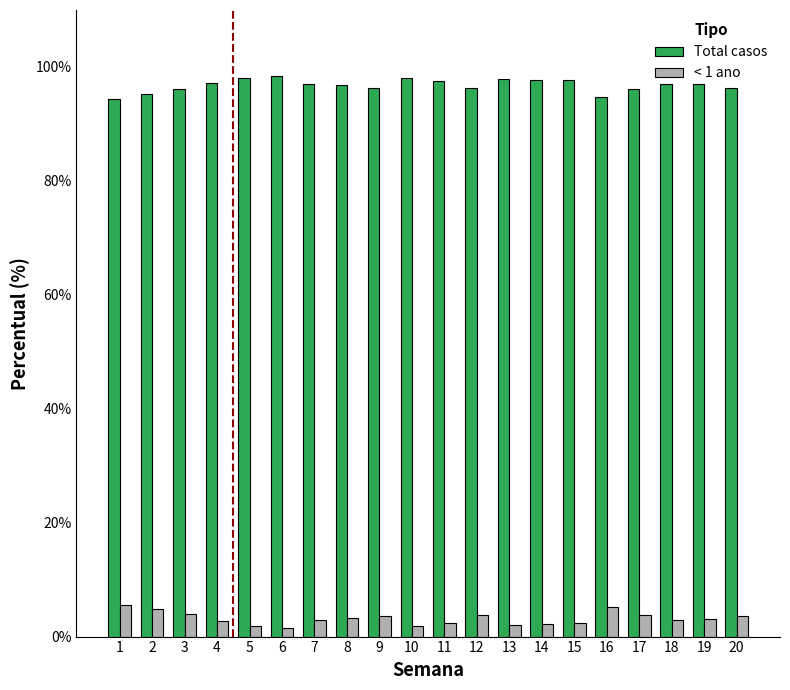

Is it true that Total casos equals 139.7 at 6?

False